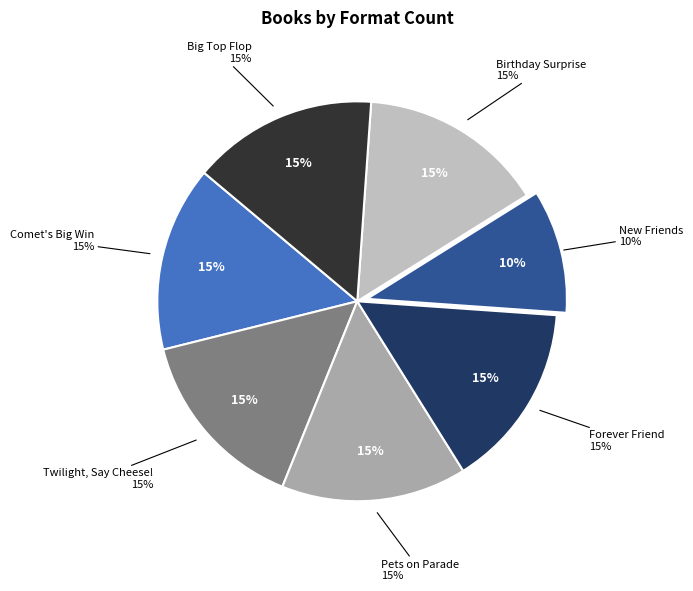

The New Friends slice represents 10% of the pie. True or false?

True